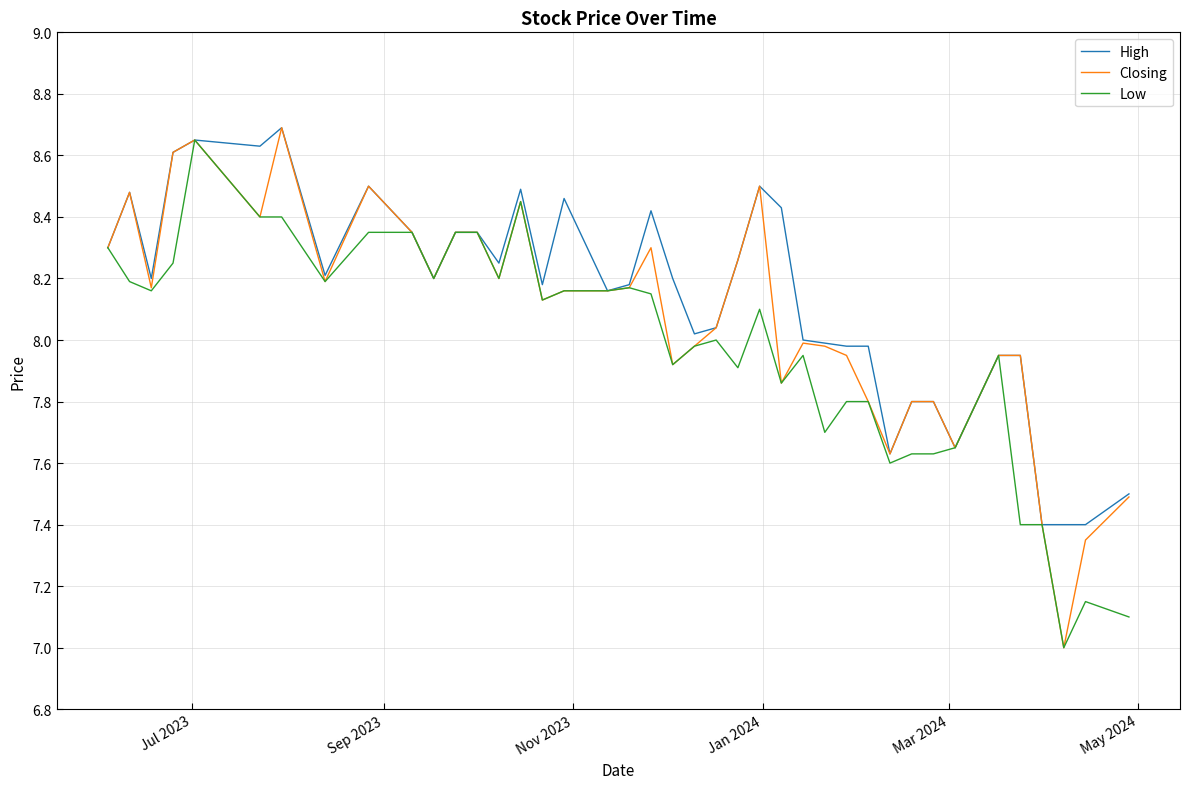

Rank the series by their average value, from lowest to highest.

Low, Closing, High